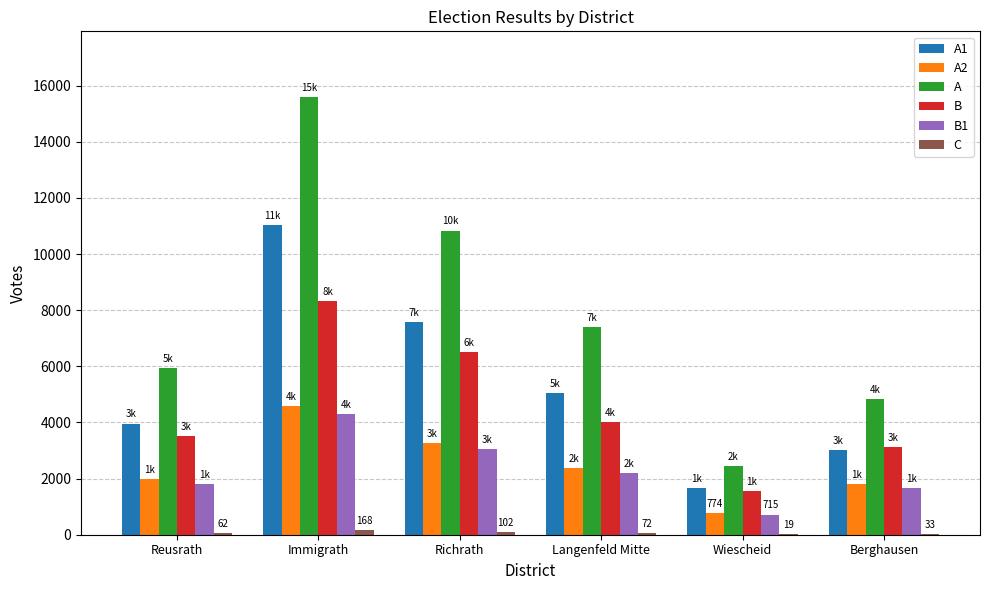

The value of B1 at Immigrath is 4313. True or false?

True